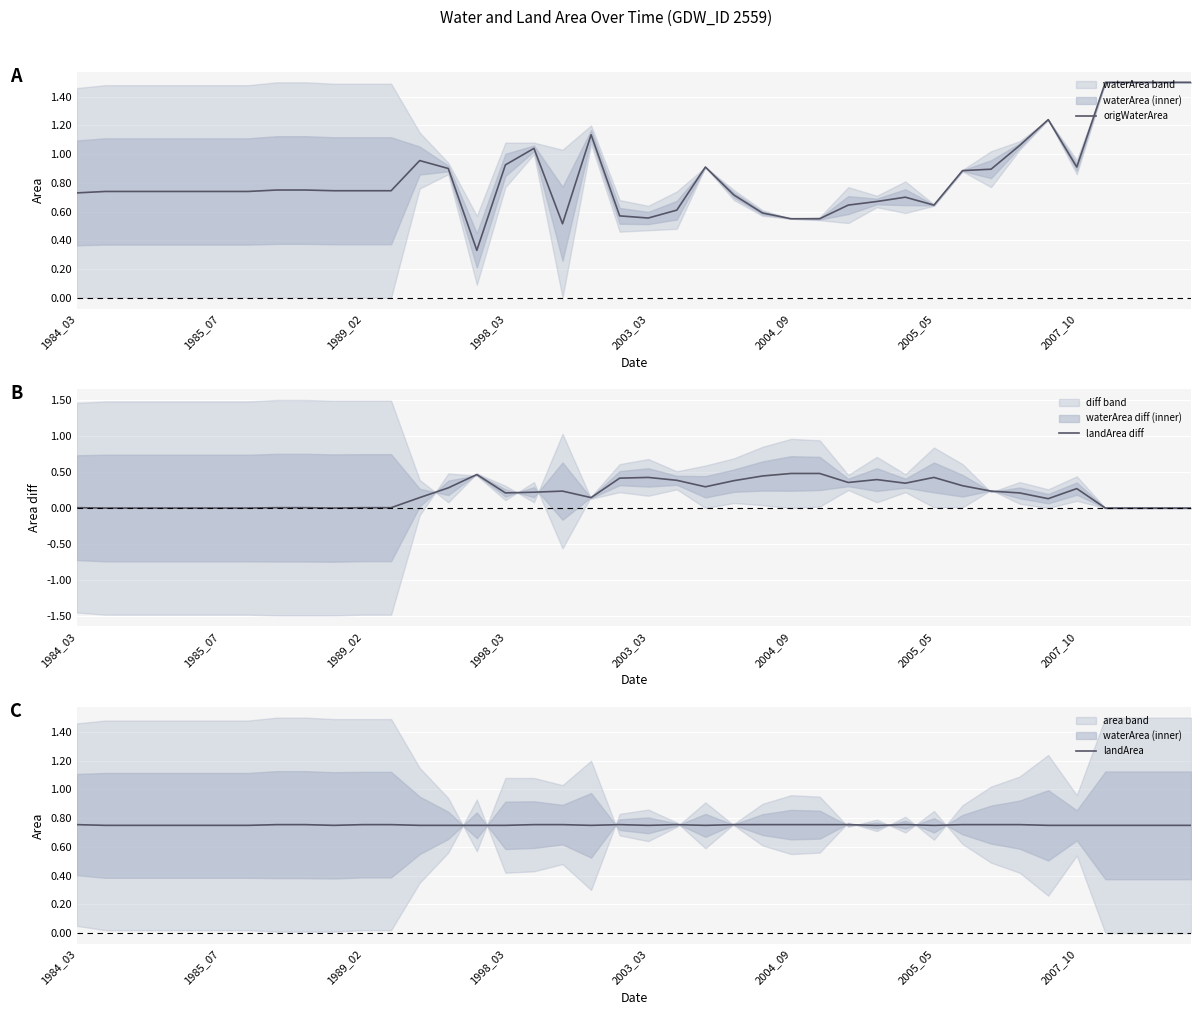

Rank the series by their maximum value, from lowest to highest.

landArea diff, landArea, origWaterArea